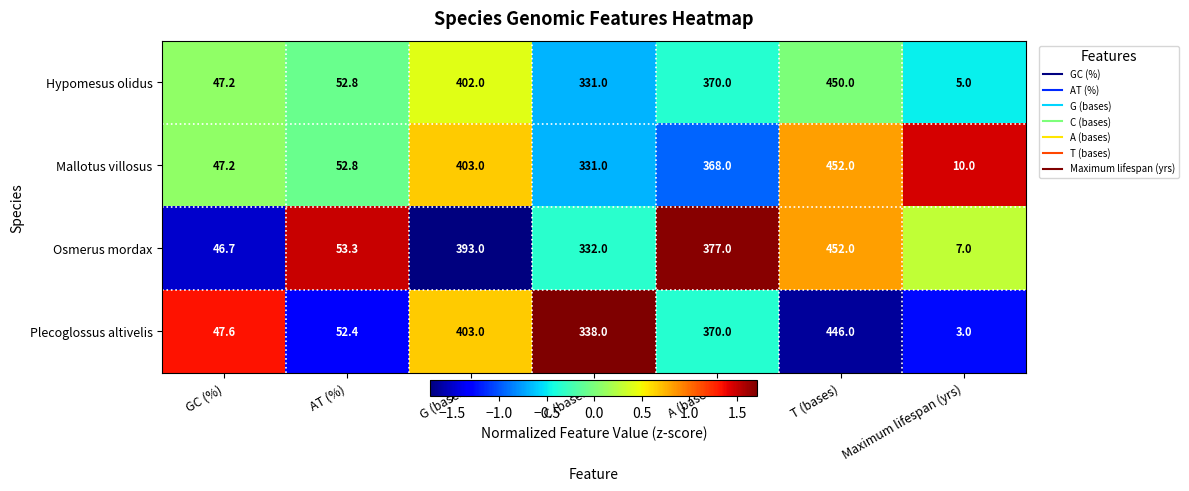

At which label does Plecoglossus altivelis first exceed 338?

G (bases)